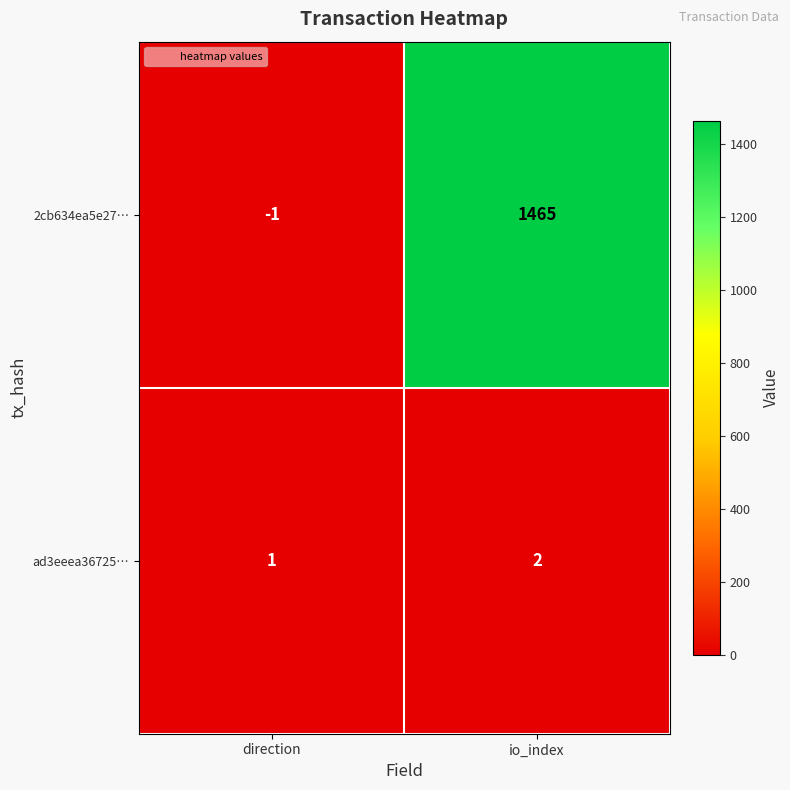

What is the difference between the highest and lowest values at direction?

2